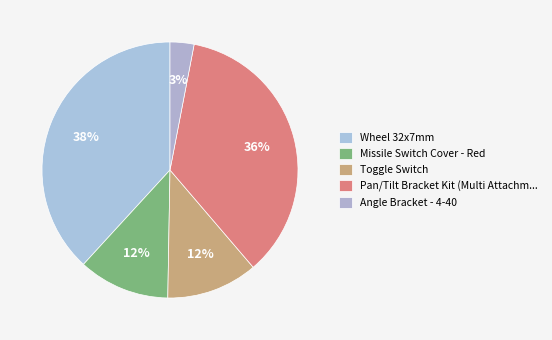

Is there a majority slice in this chart?

No